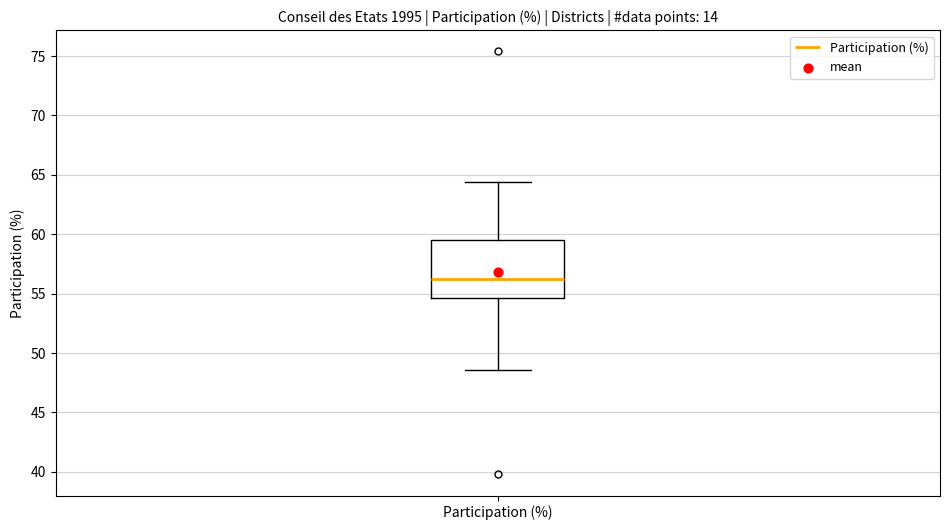

Transcribe this box plot: give where the median line is, the range the box spans, and where the two whiskers end, as read against the y-axis. The values are not printed on the chart, so give them approximately, as read against the axis.

median 56.0, box 54.5 to 59.5, whiskers 48.5 to 64.5